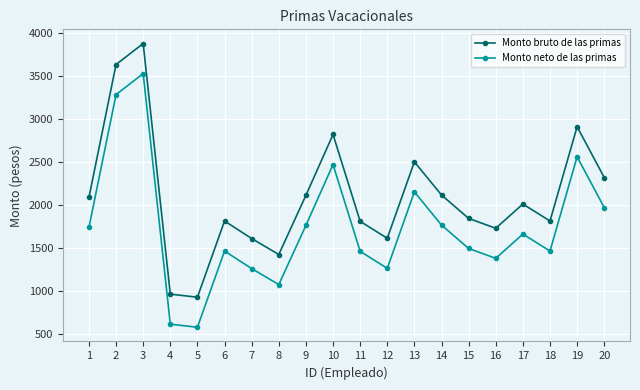

How many lines are shown in the chart?

2